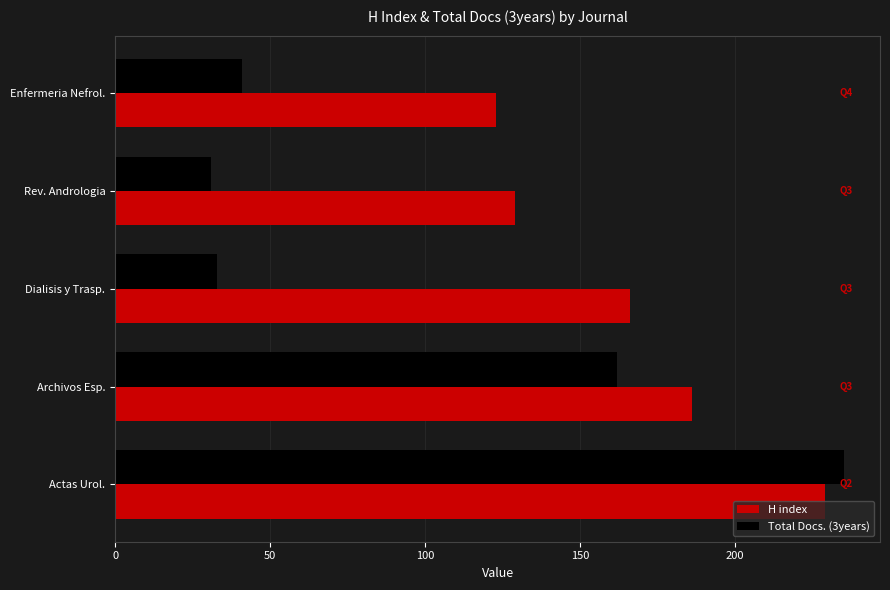

Which series has the widest spread of values?

Total Docs. (3years)